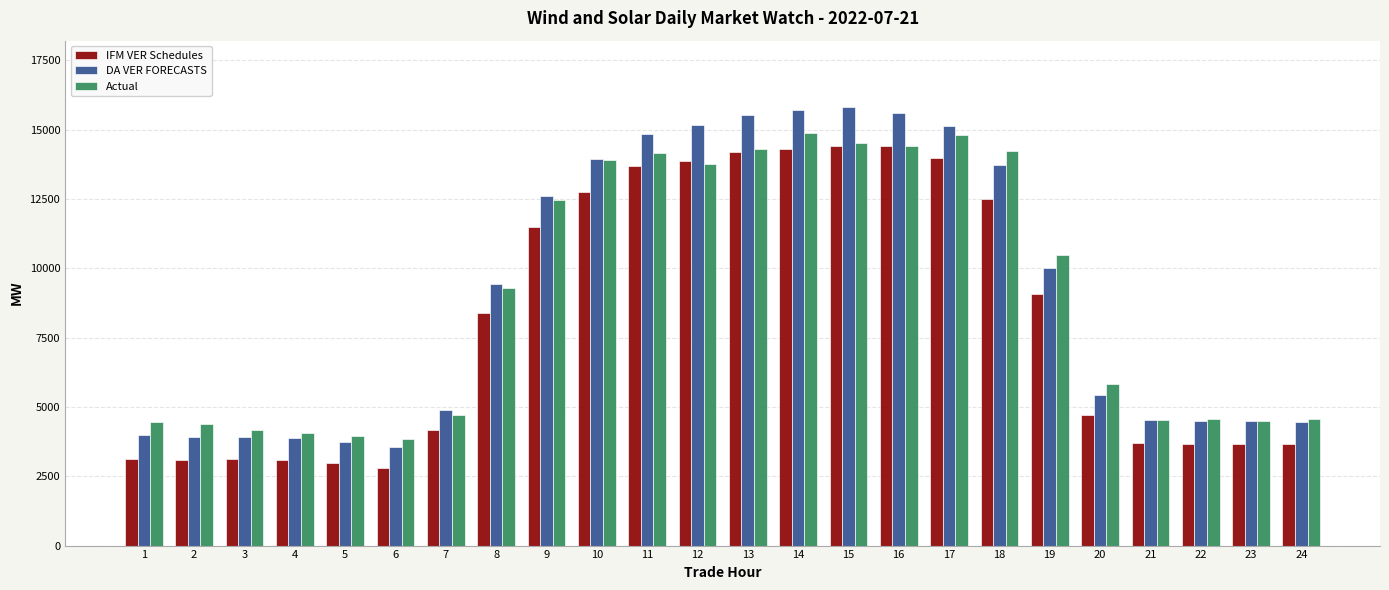

Is it true that Actual equals 6799.1 at 24?

False